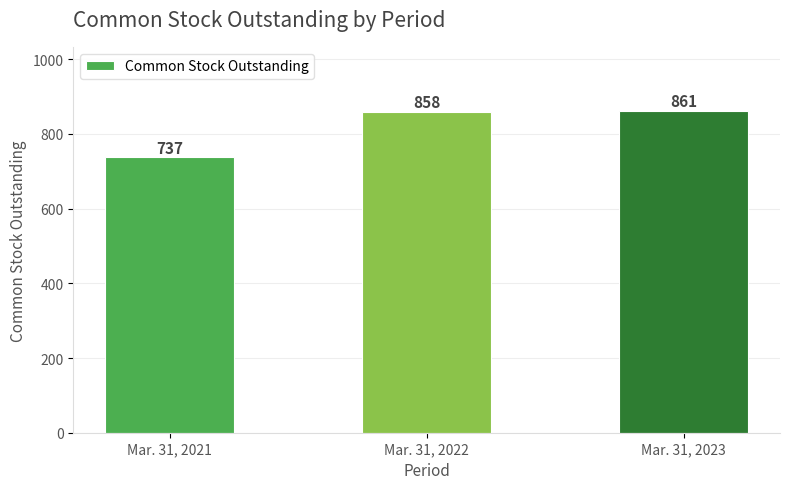

List the labels in order of value, largest first.

Mar. 31, 2023, Mar. 31, 2022, Mar. 31, 2021